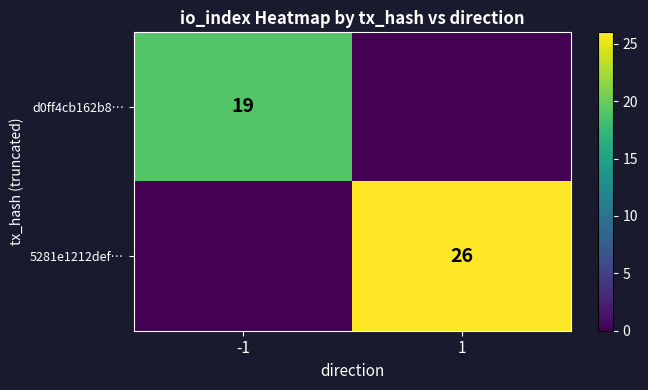

True or false: d0ff4cb162b8… has a value of 19 at -1.

True